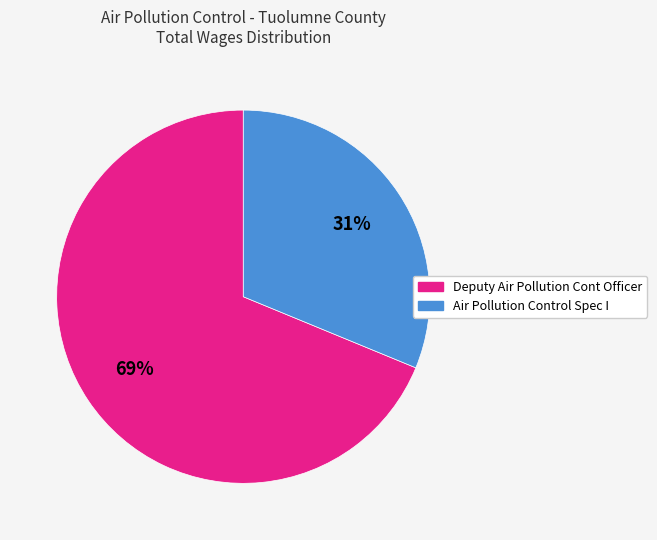

Which has a higher value, Deputy Air Pollution Cont Officer or Air Pollution Control Spec I?

Deputy Air Pollution Cont Officer